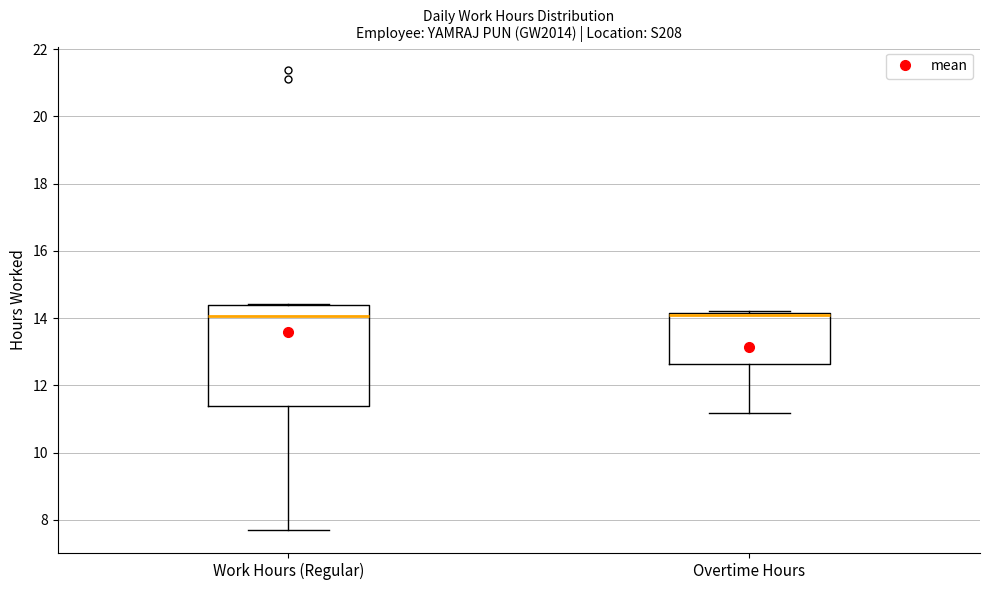

Which box is the tallest, from its lower edge to its upper edge?

Work Hours (Regular)